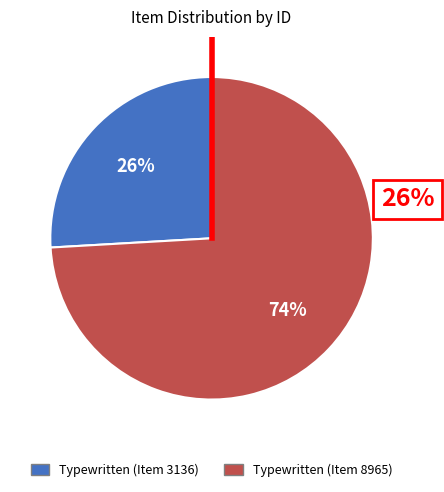

To the nearest percent, what is the difference between the Typewritten (Item 3136) and Typewritten (Item 8965) slice percentages?

48%